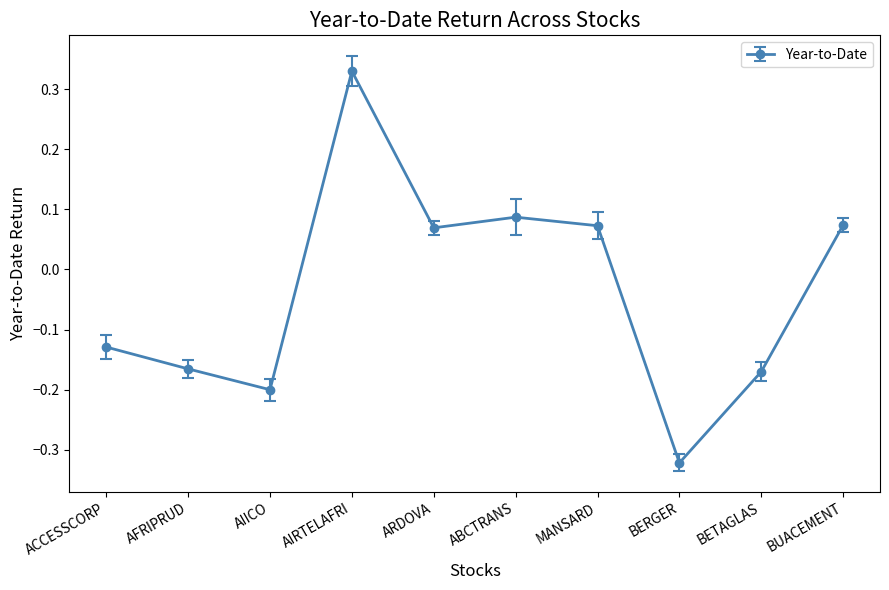

At which label does the data first exceed 0?

AIRTELAFRI